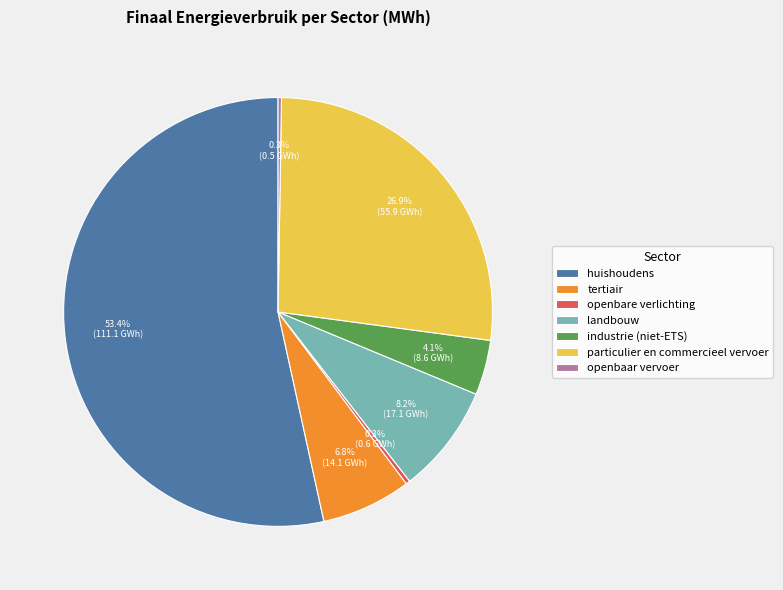

Which category accounts for the majority?

huishoudens